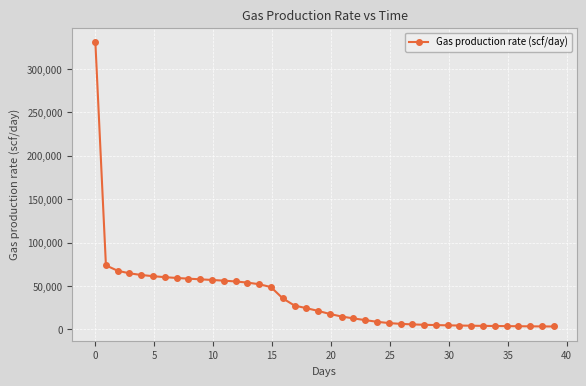

What is the average value?

36561